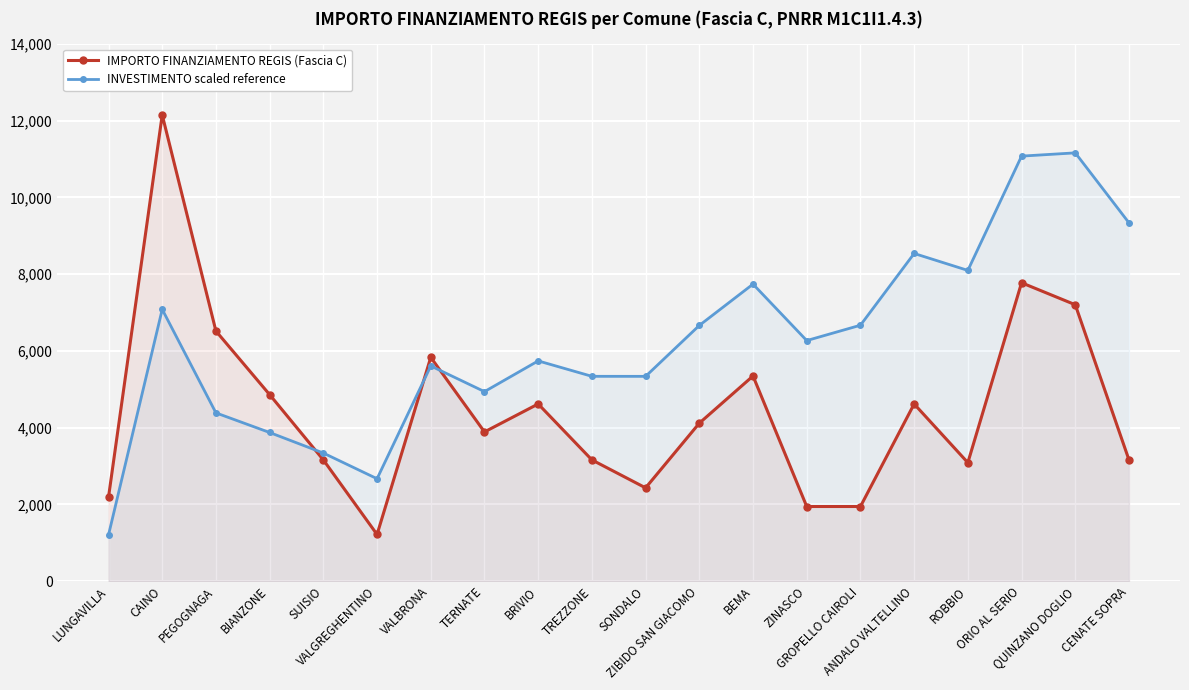

What is the average value of the INVESTIMENTO (scaled ref) series?

6253.2